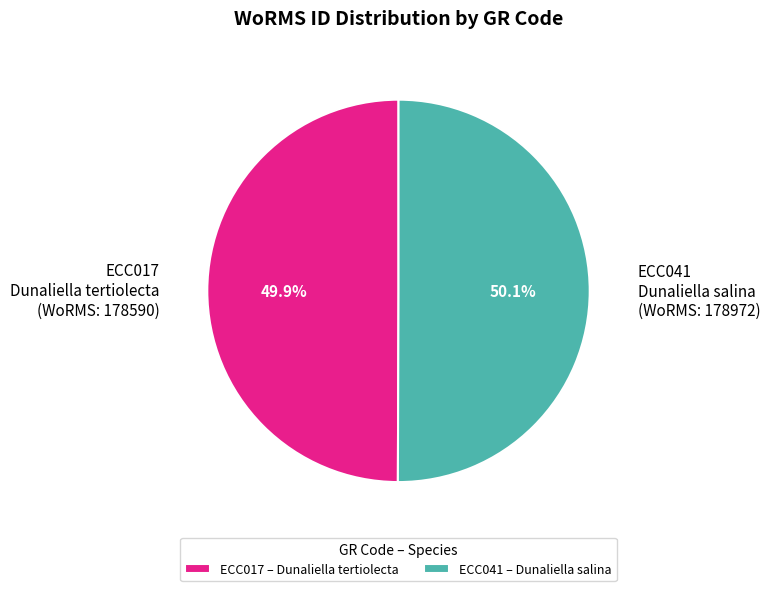

How much of the chart is everything except ECC017?

50.1%